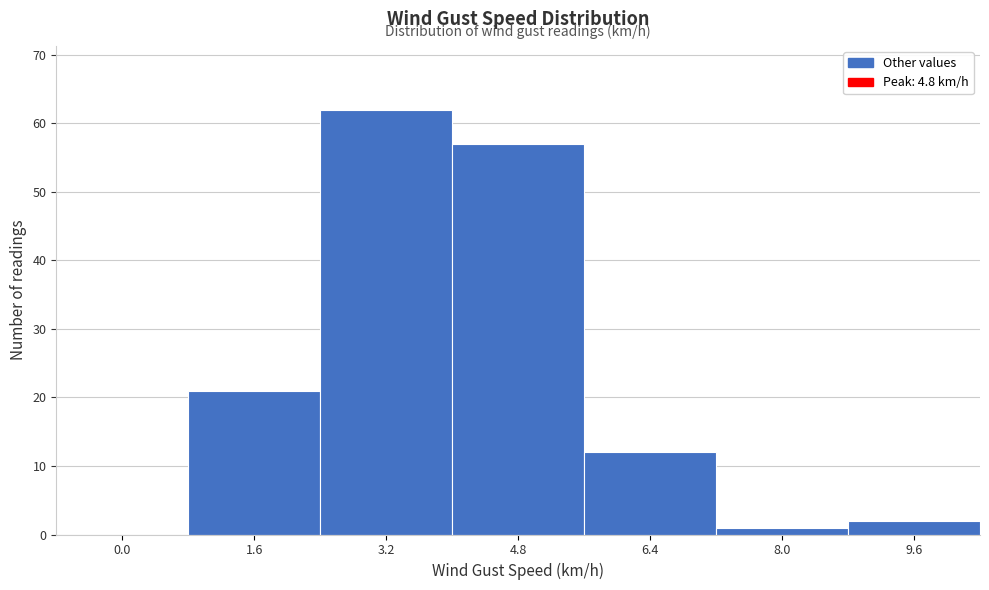

Reading right to left, extract all data points from this chart.

9.6=2	8.0=1	6.4=12	4.8=57	3.2=62	1.6=21	0.0=0